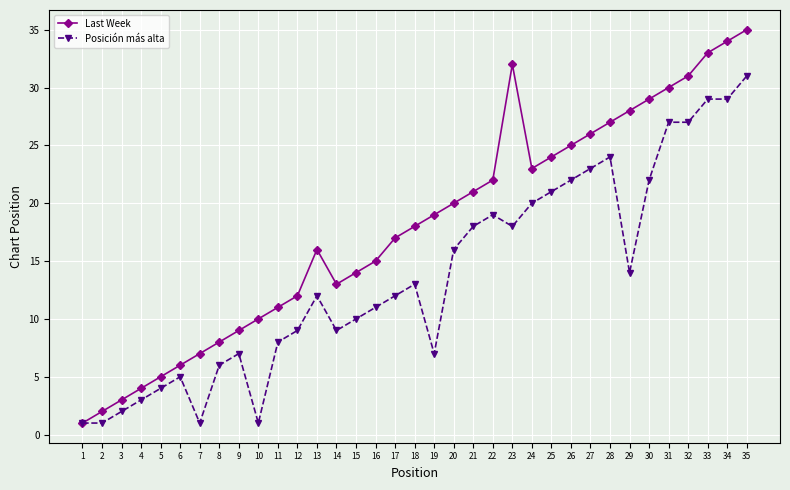

How many series are shown in this chart?

2